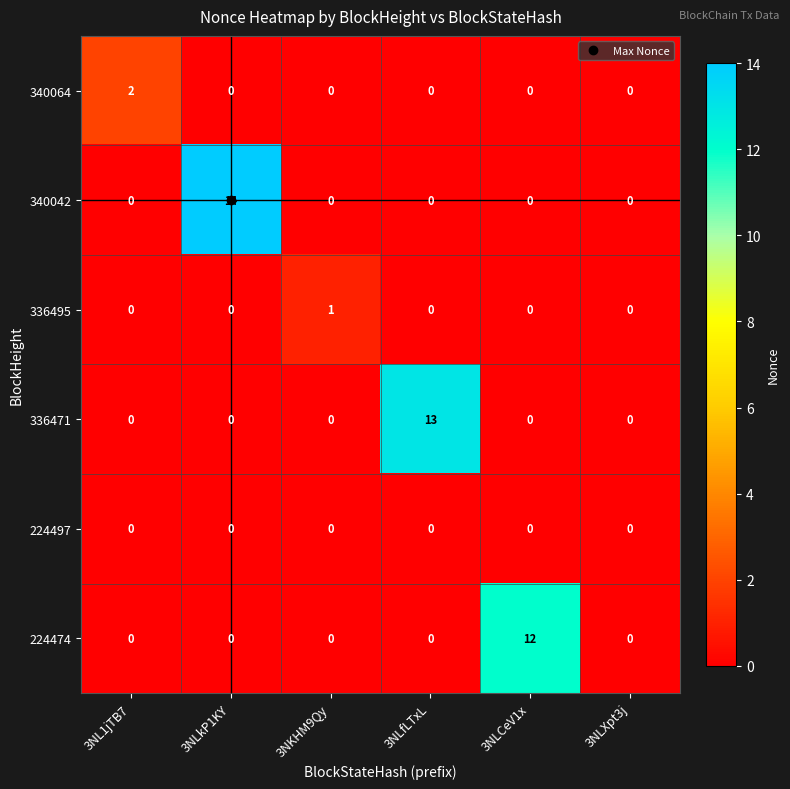

Is it true that 336471 equals 8 at 3NLXpt3j?

False